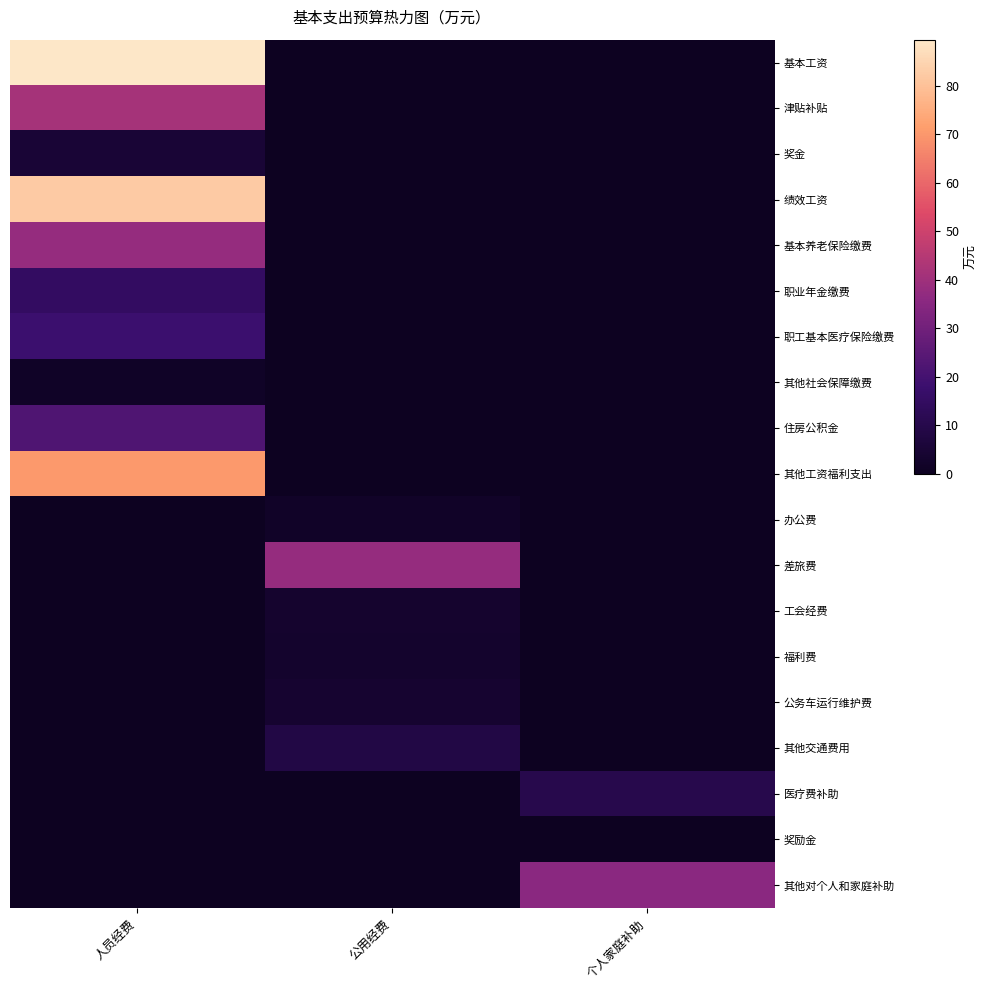

Reading left to right, transcribe all the data shown in this chart.

基本工资: 人员经费=89.5	公用经费=0.0	个人家庭补助=0.0
津贴补贴: 人员经费=41.4	公用经费=0.0	个人家庭补助=0.0
奖金: 人员经费=5.1	公用经费=0.0	个人家庭补助=0.0
绩效工资: 人员经费=82.2	公用经费=0.0	个人家庭补助=0.0
基本养老保险缴费: 人员经费=38.0	公用经费=0.0	个人家庭补助=0.0
职业年金缴费: 人员经费=15.2	公用经费=0.0	个人家庭补助=0.0
职工基本医疗保险缴费: 人员经费=18.1	公用经费=0.0	个人家庭补助=0.0
其他社会保障缴费: 人员经费=1.5	公用经费=0.0	个人家庭补助=0.0
住房公积金: 人员经费=22.4	公用经费=0.0	个人家庭补助=0.0
其他工资福利支出: 人员经费=70.5	公用经费=0.0	个人家庭补助=0.0
办公费: 人员经费=0.0	公用经费=1.9	个人家庭补助=0.0
差旅费: 人员经费=0.0	公用经费=37.8	个人家庭补助=0.0
工会经费: 人员经费=0.0	公用经费=3.4	个人家庭补助=0.0
福利费: 人员经费=0.0	公用经费=3.1	个人家庭补助=0.0
公务车运行维护费: 人员经费=0.0	公用经费=3.5	个人家庭补助=0.0
其他交通费用: 人员经费=0.0	公用经费=8.6	个人家庭补助=0.0
医疗费补助: 人员经费=0.0	公用经费=0.0	个人家庭补助=10.2
奖励金: 人员经费=0.0	公用经费=0.0	个人家庭补助=0.0
其他对个人和家庭补助: 人员经费=0.0	公用经费=0.0	个人家庭补助=35.4